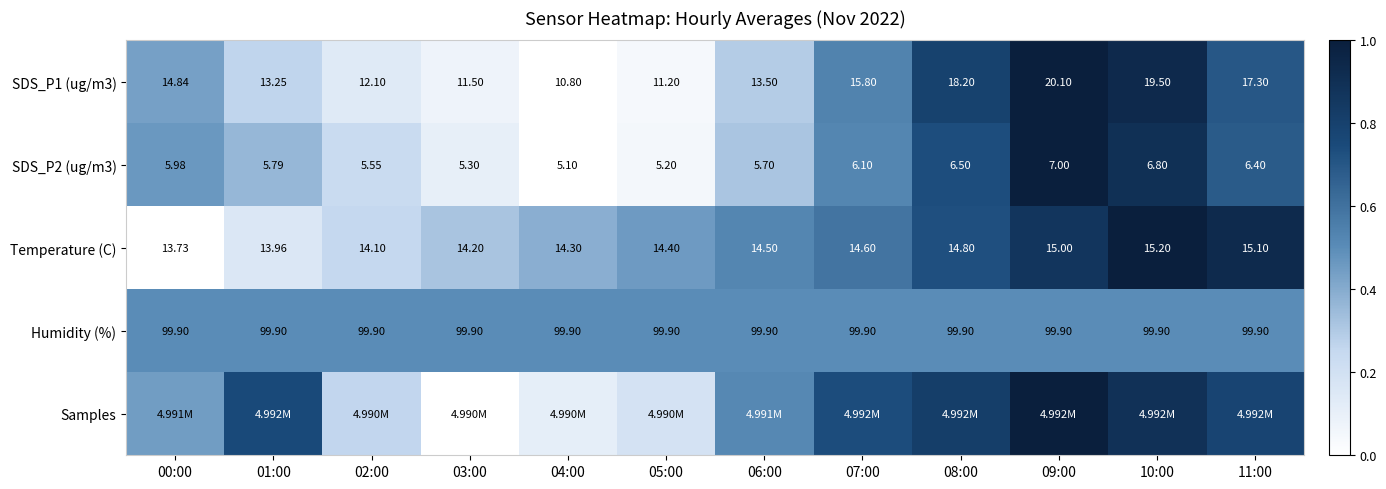

True or false: SDS_P2 (ug/m3) has a value of 1.3 at 08:00.

False